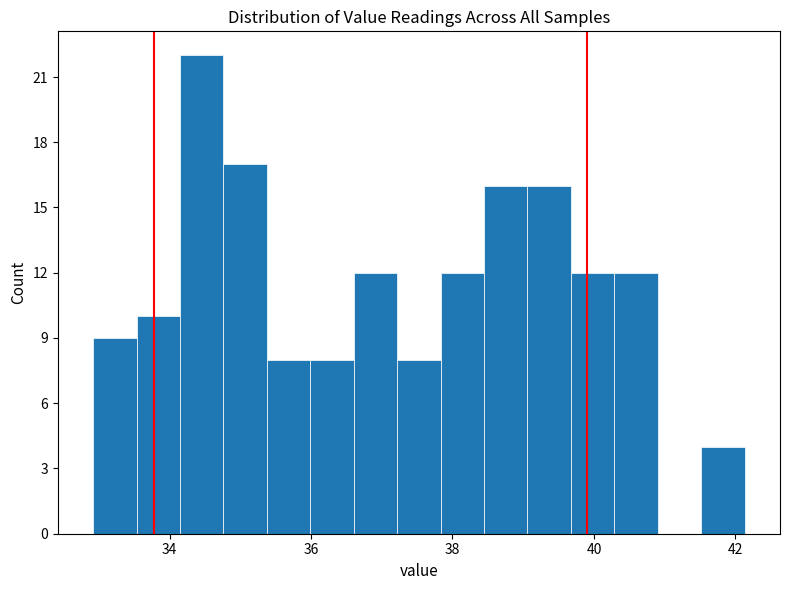

Around what value on the x-axis is the tallest bar? Give the approximate position of its centre, as read against the axis.

34.4